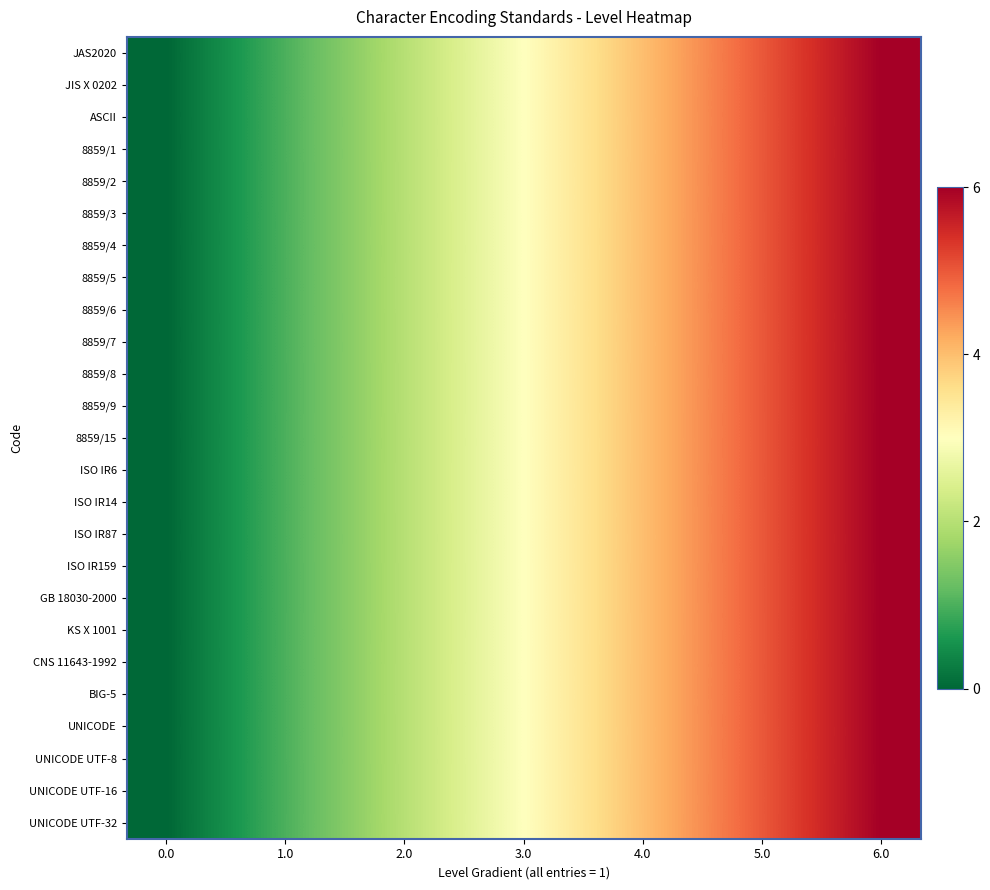

At how many categories does at least one series exceed 3?

5